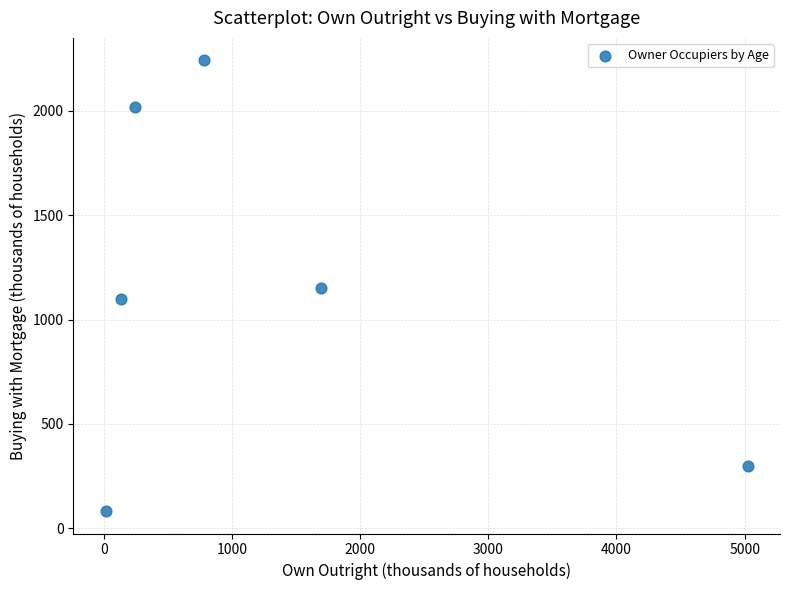

What is the average X value?

1315.3